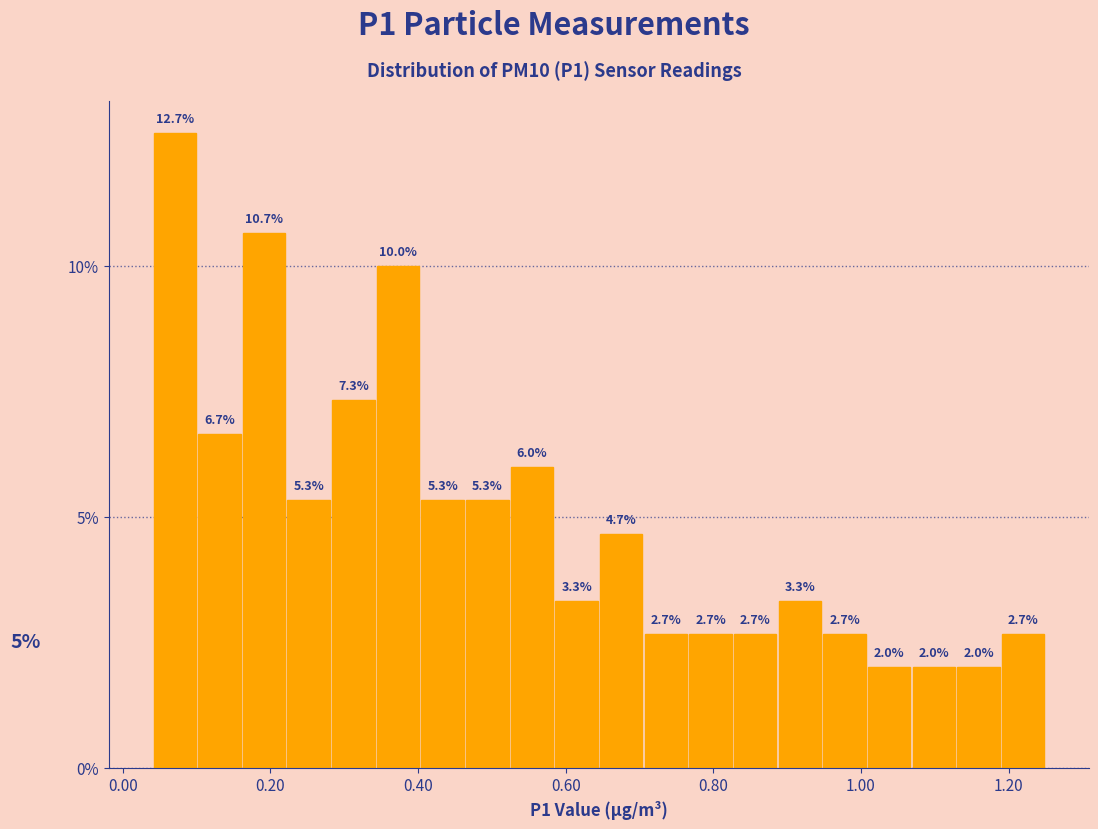

Read against the x-axis, roughly where is the centre of the tallest bar?

0.08